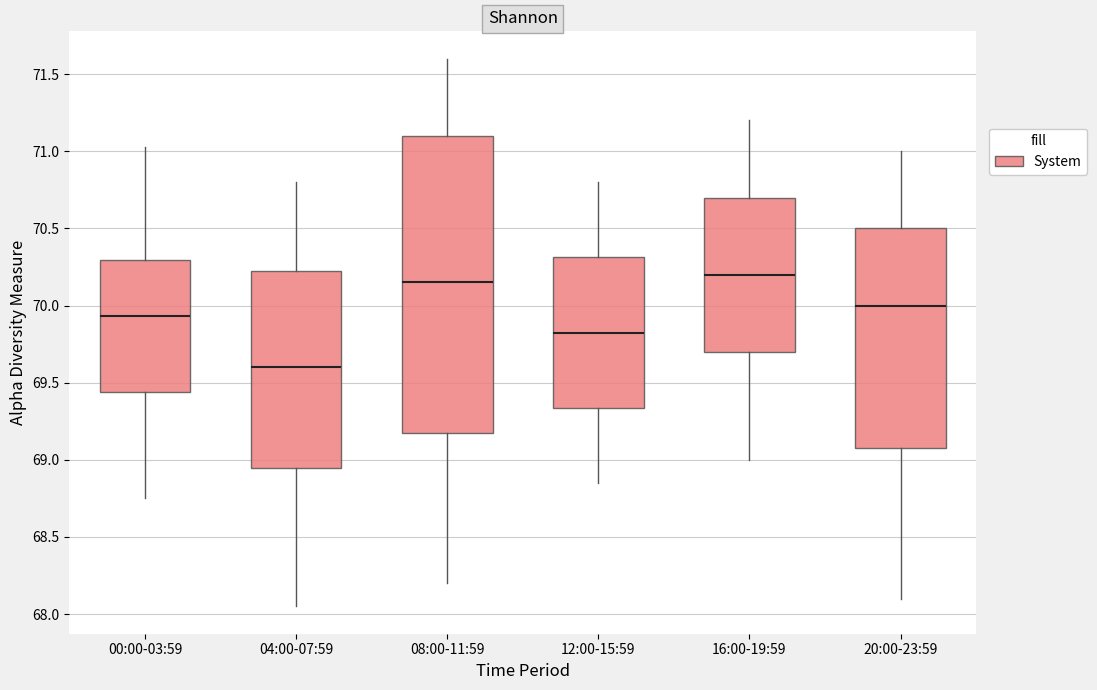

Where does the upper whisker of the box for 04:00-07:59 end on the y-axis? The values are not printed on the chart, so give them approximately, as read against the axis.

70.80